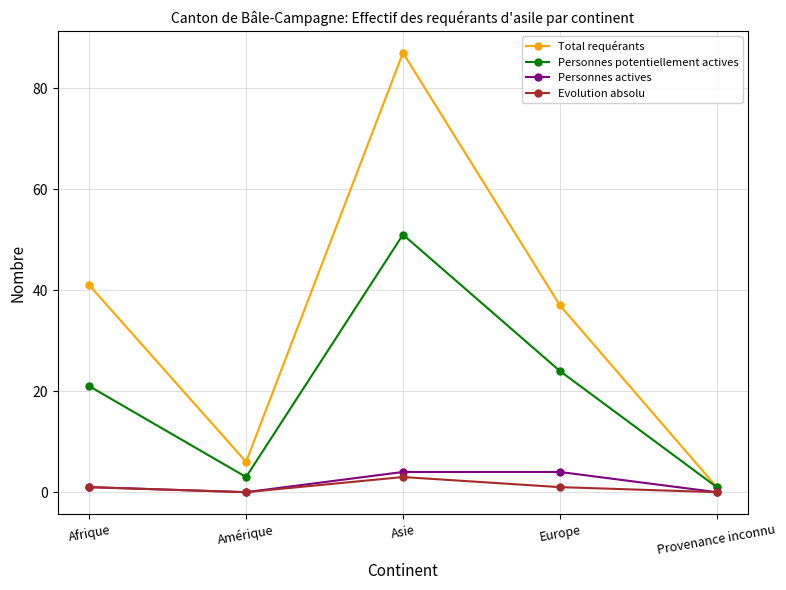

At which label is Personnes potentiellement actives closest to 26?

Europe